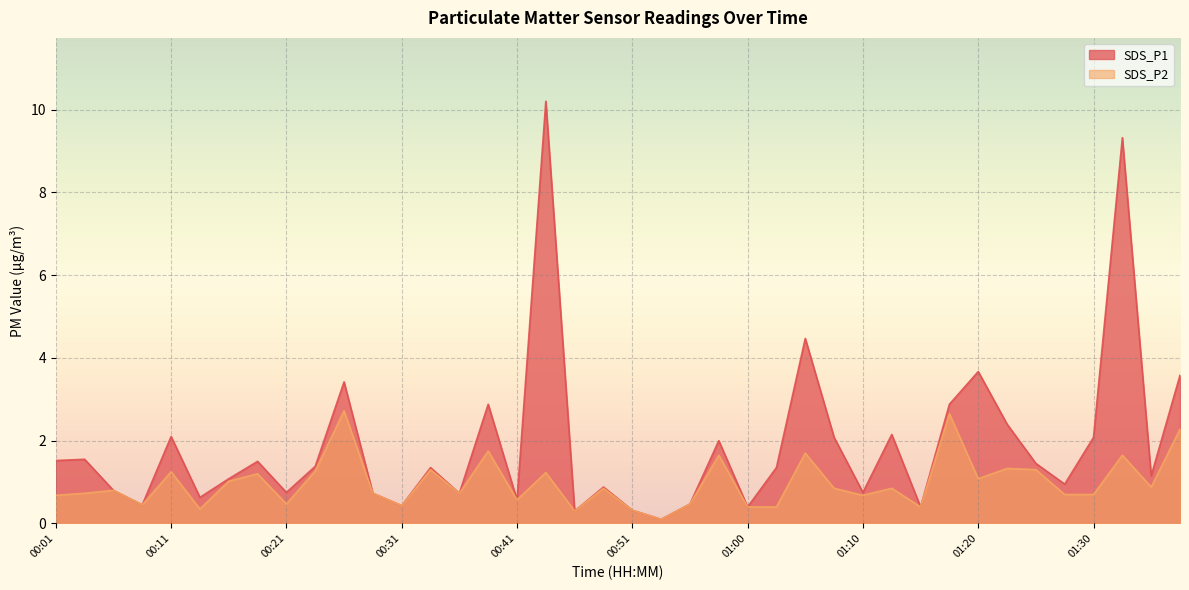

At which category is the sum across all series the highest?

00:43